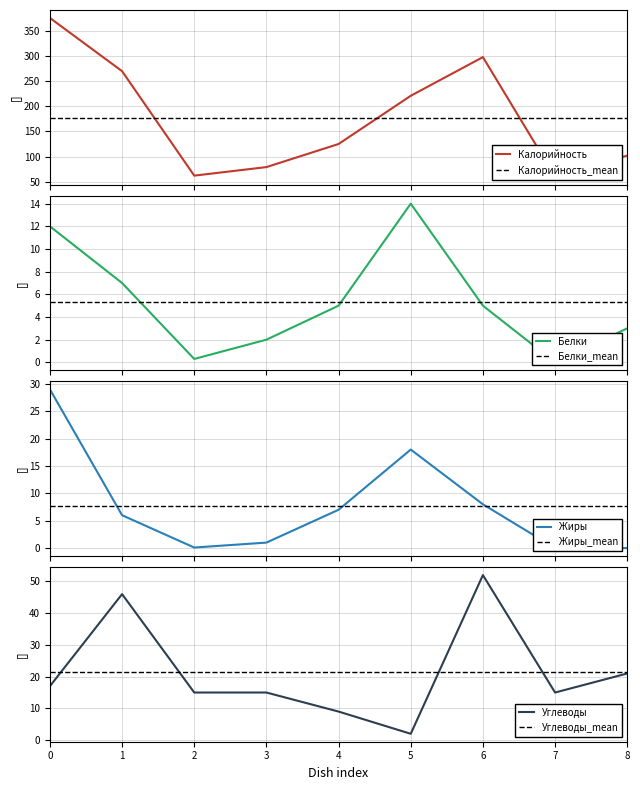

List the series in order of their peak value, highest first.

Калорийность, Углеводы, Жиры, Белки